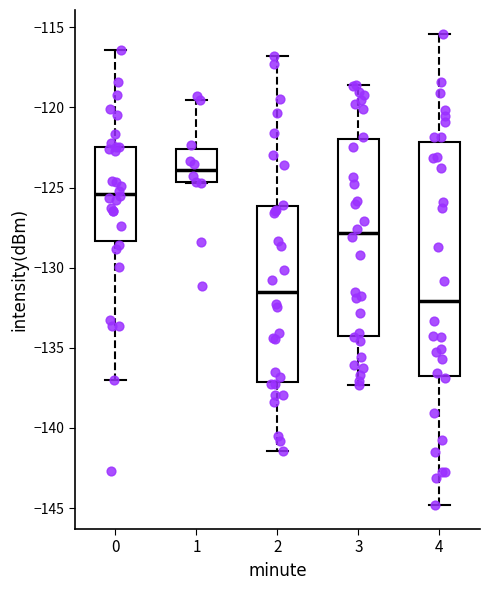

Which box has the lowest median line?

4